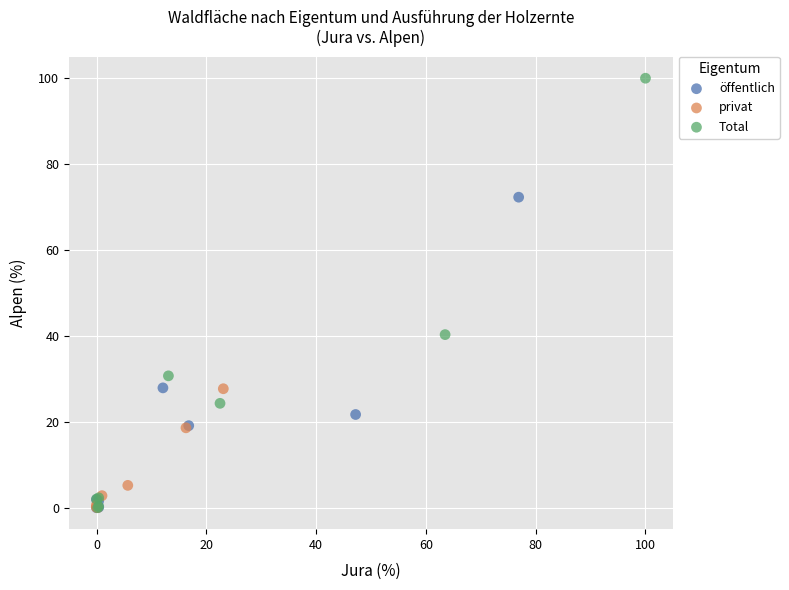

Which series has the largest Y range (max minus min)?

Total